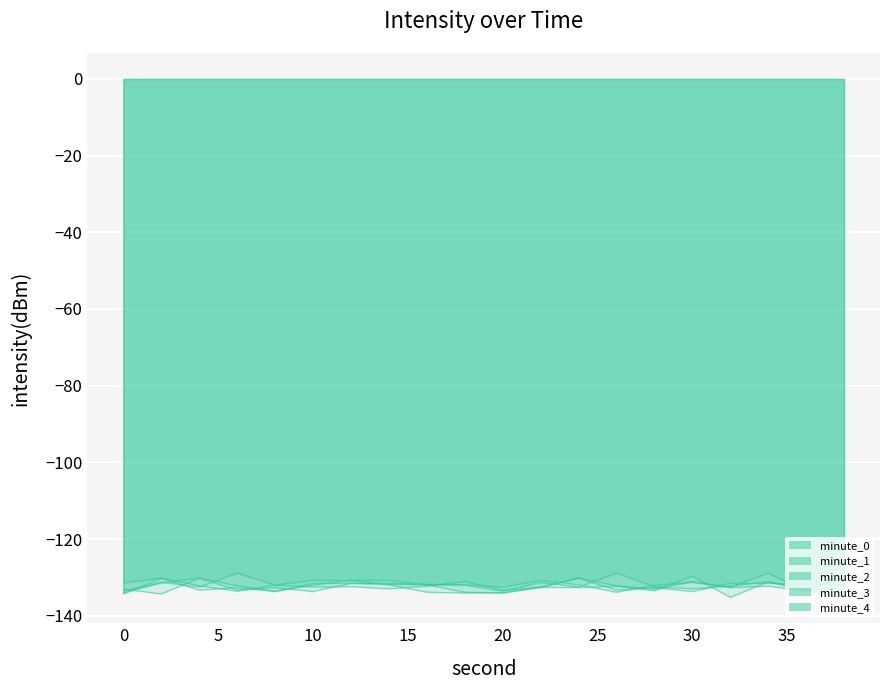

At which category is the sum across all series the highest?

34